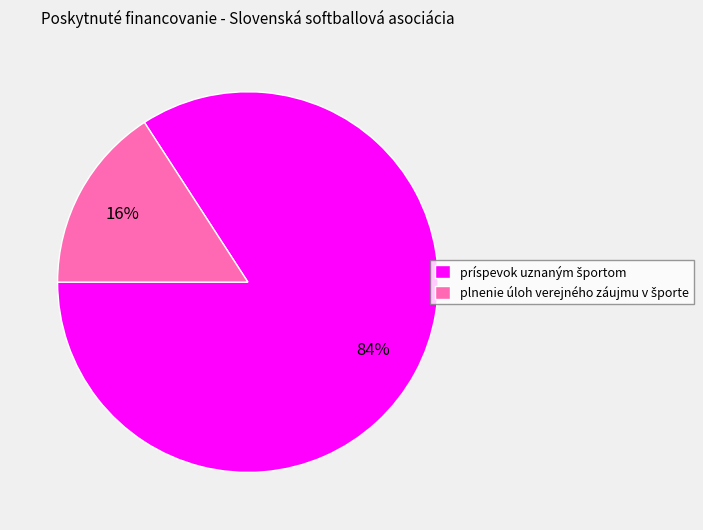

Is there any slice that represents more than half of the pie?

Yes